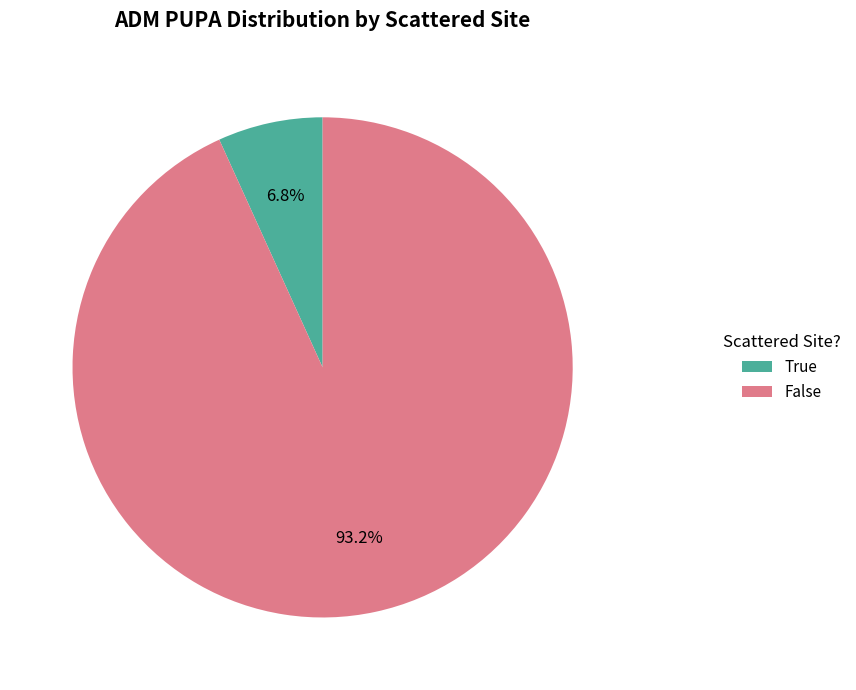

What is the largest slice in the pie chart?

False